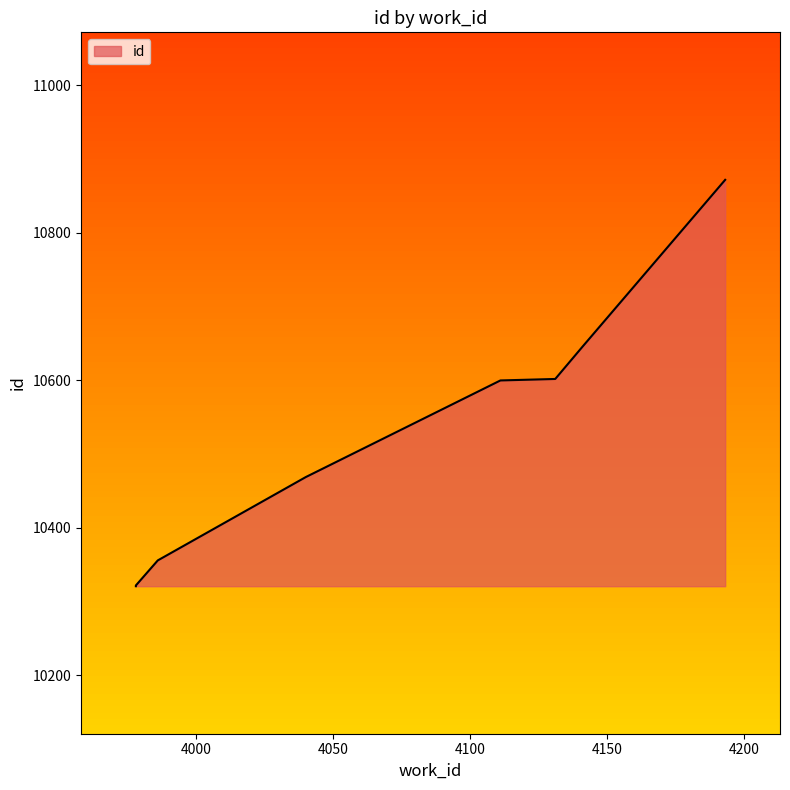

The chart shows a value of 6962 at 4040. True or false?

False